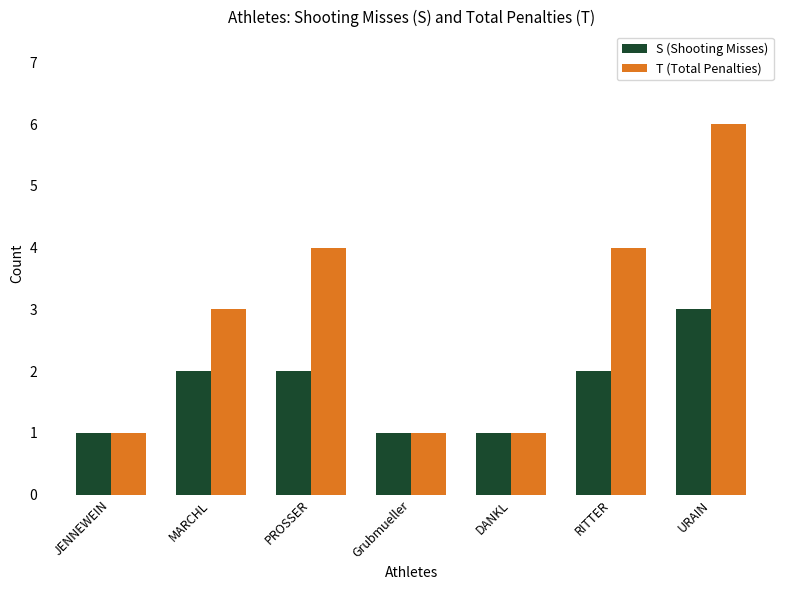

Rank the series at MARCHL from lowest to highest value.

S (Shooting Misses), T (Total Penalties)